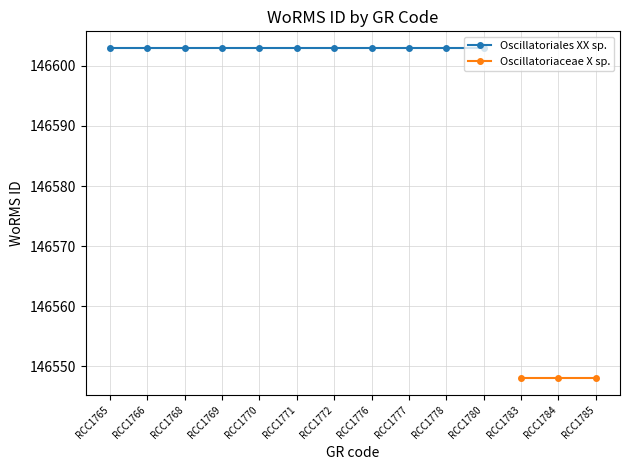

What are all the series names shown in the legend?

Oscillatoriales XX sp., Oscillatoriaceae X sp.